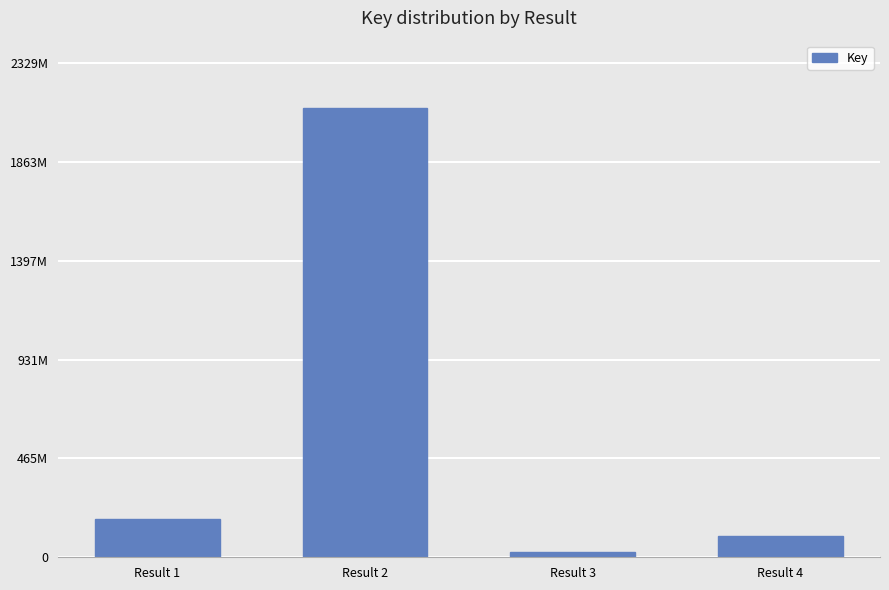

Does the chart contain any negative values?

No